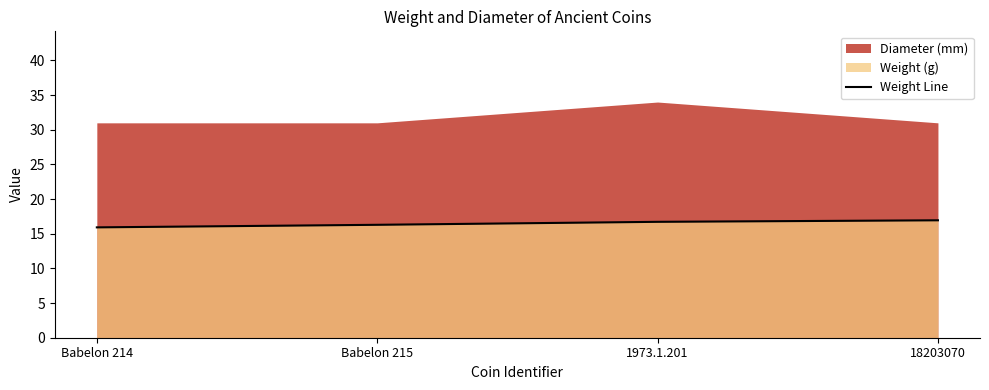

True or false: the data shows 15.9 at Babelon 214.

True